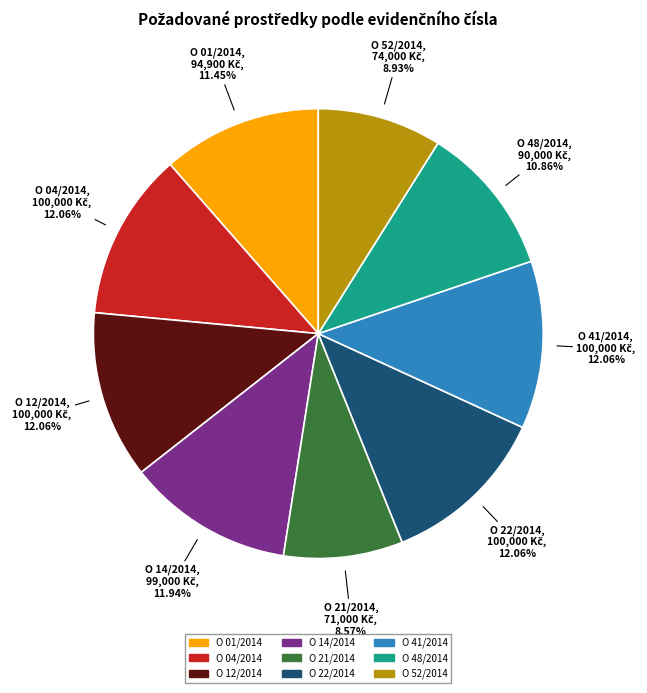

To the nearest percent, what percentage of the pie is O 14/2014?

12%